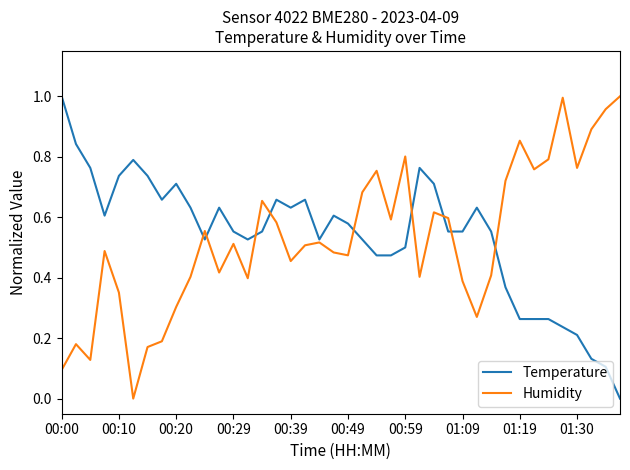

Rank the series by their average value, from highest to lowest.

Temperature, Humidity